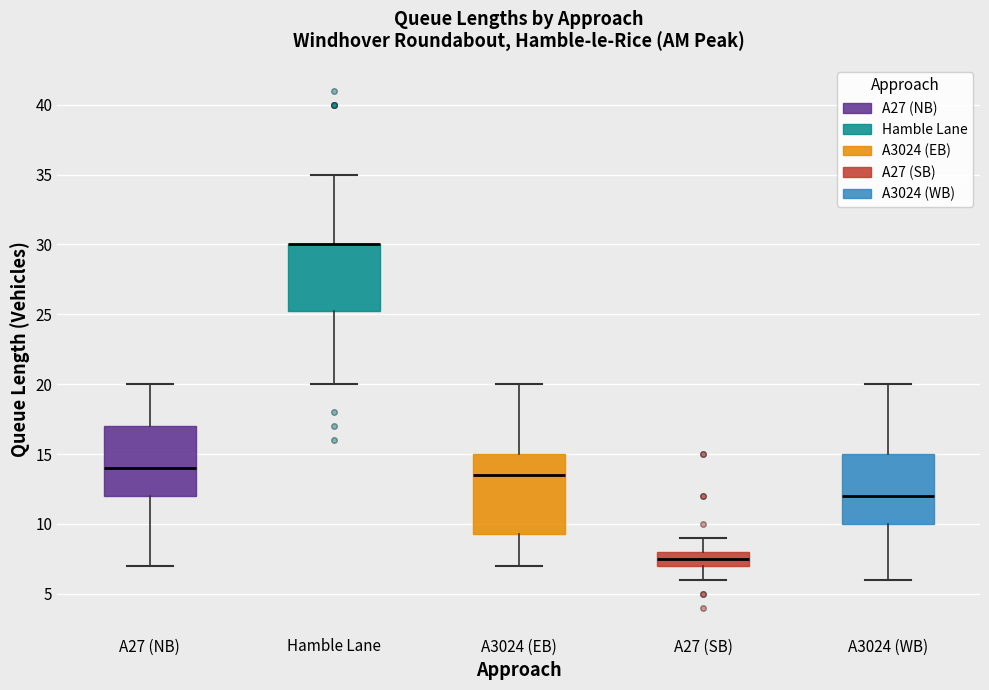

Comparing the boxes themselves (not the whiskers), which one is the tallest?

A3024 (EB)